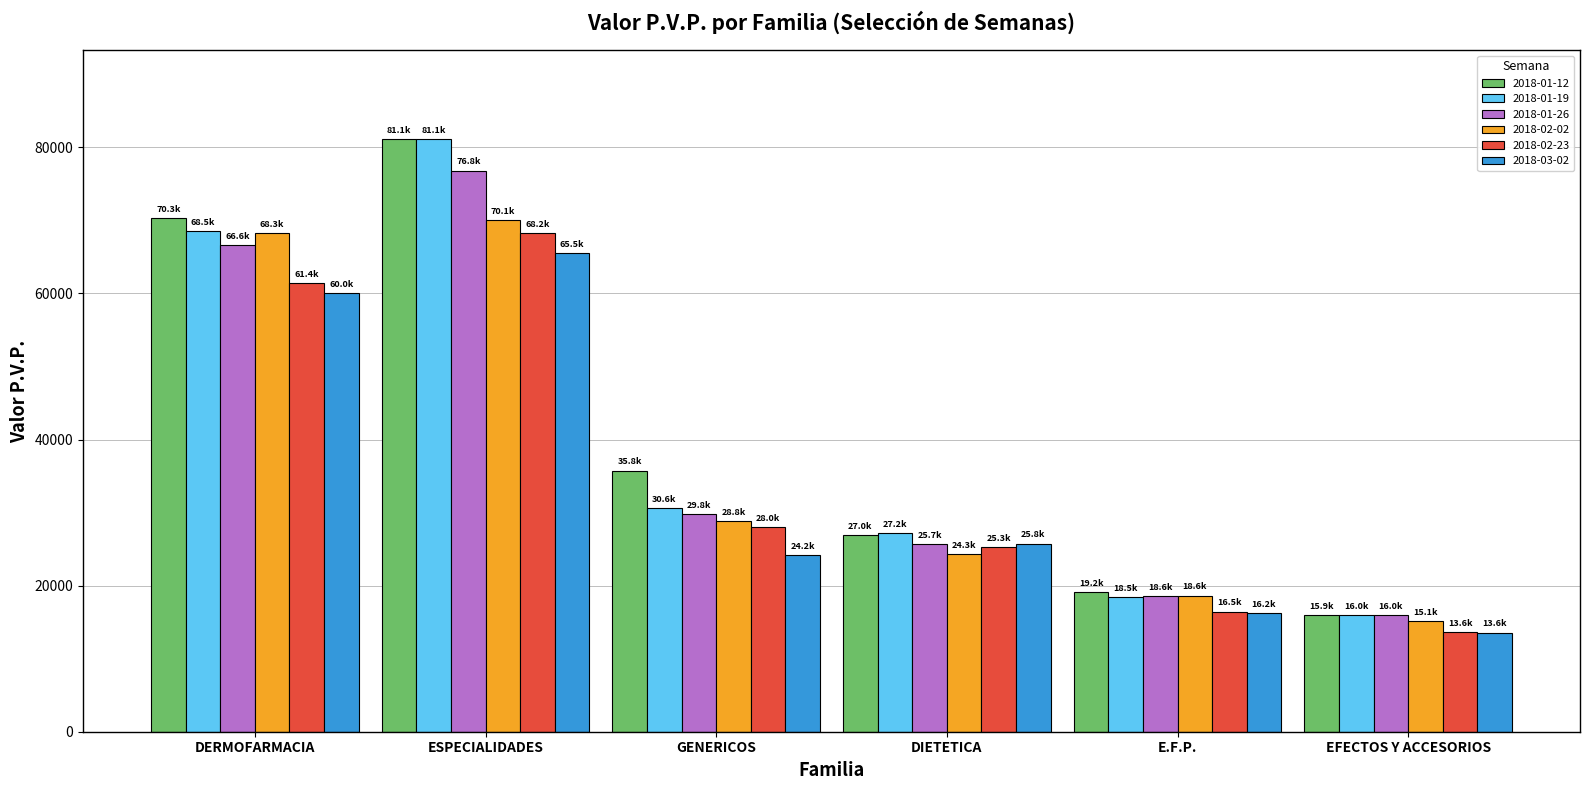

How many data points does each series have?

6